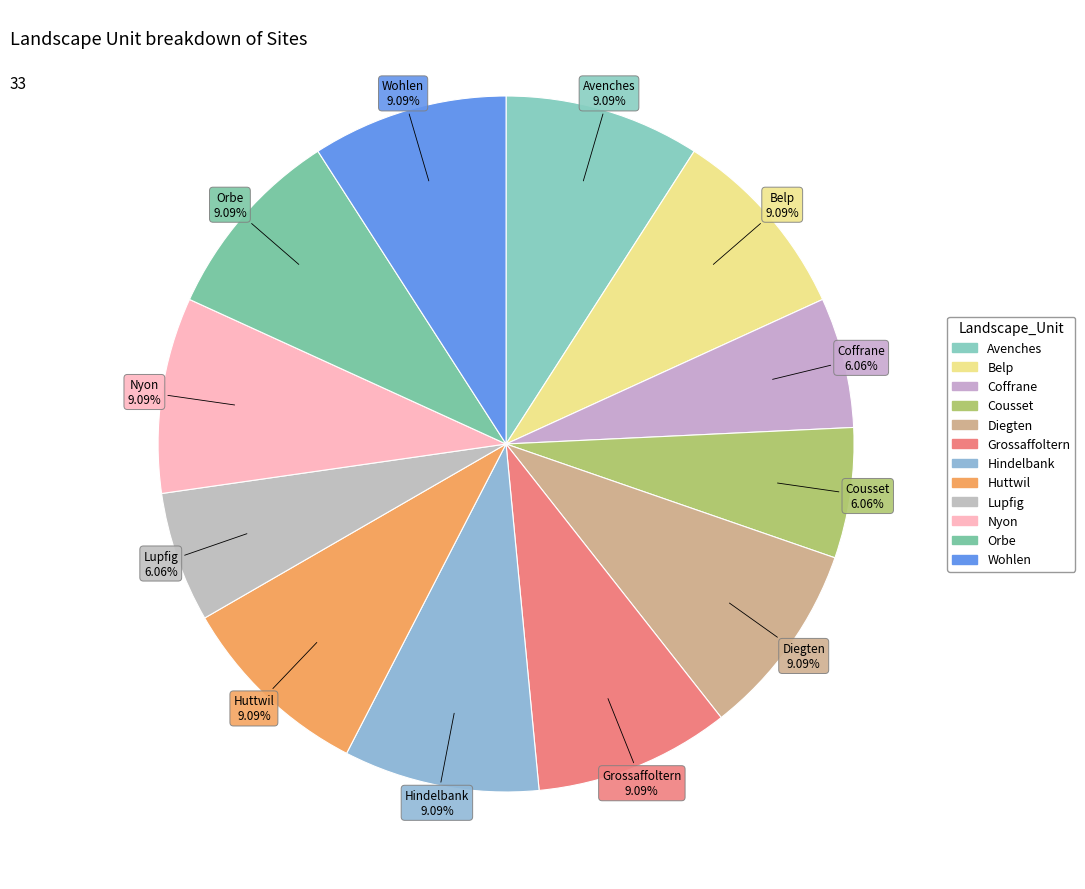

Is it true that Lupfig is 6% of the pie?

True